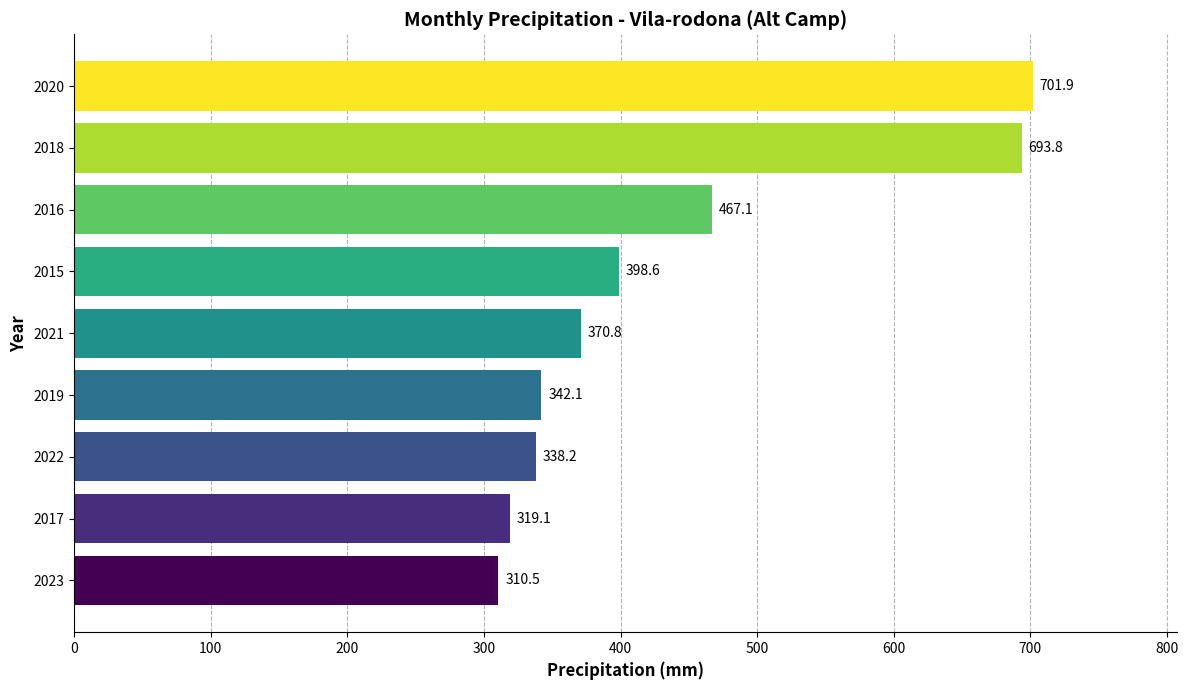

Between 2018 and 2015, which is larger?

2018